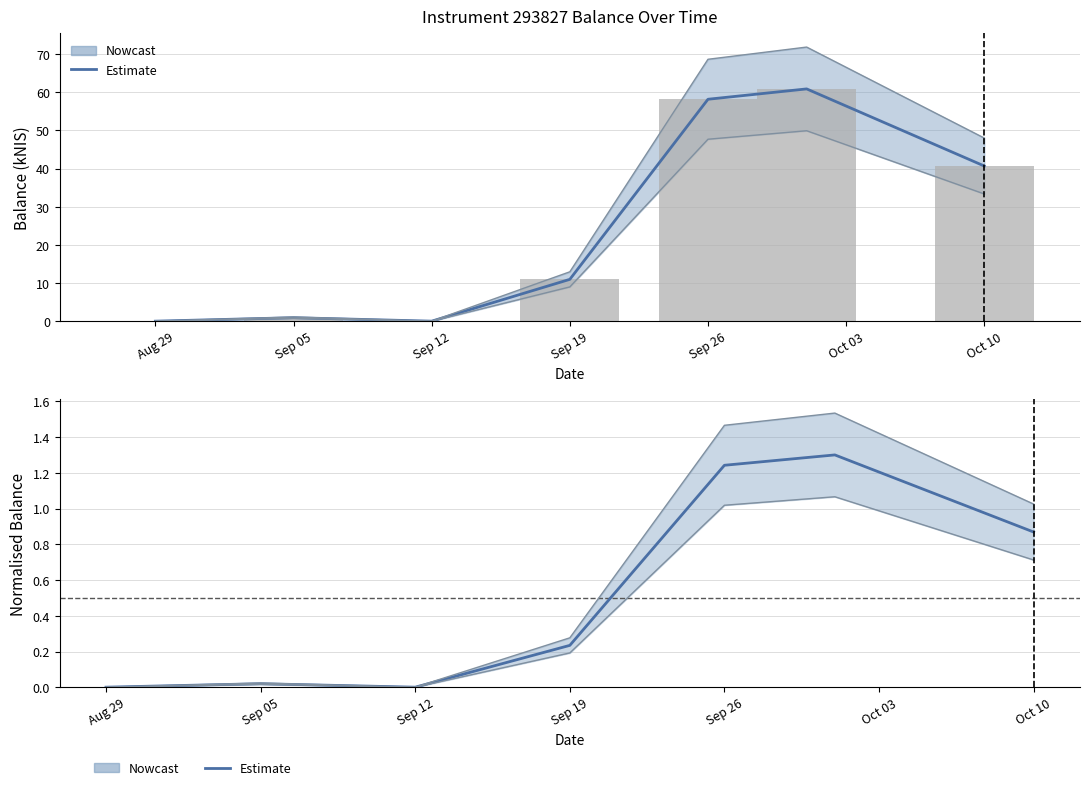

True or false: Normalised balance has a value of 0.0 at Sep 12.

False